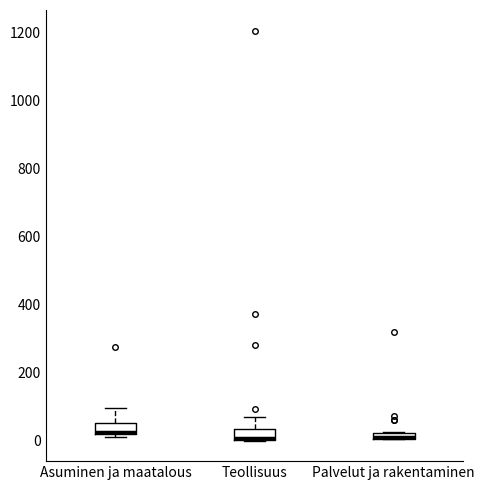

Where is the upper edge of the box for Palvelut ja rakentaminen on the y-axis? The values are not printed on the chart, so give them approximately, as read against the axis.

20